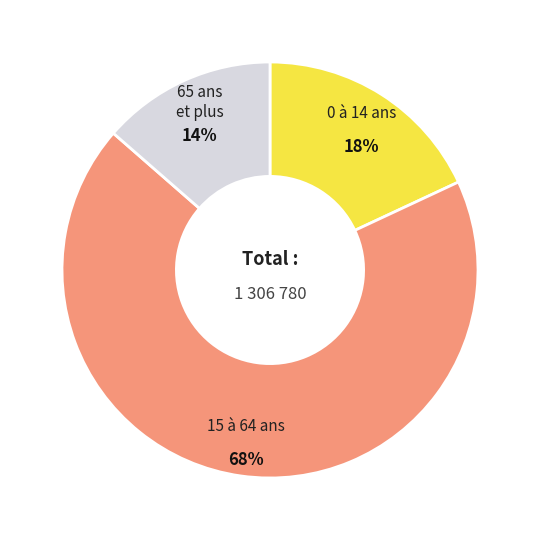

Is there a majority slice in this chart?

Yes